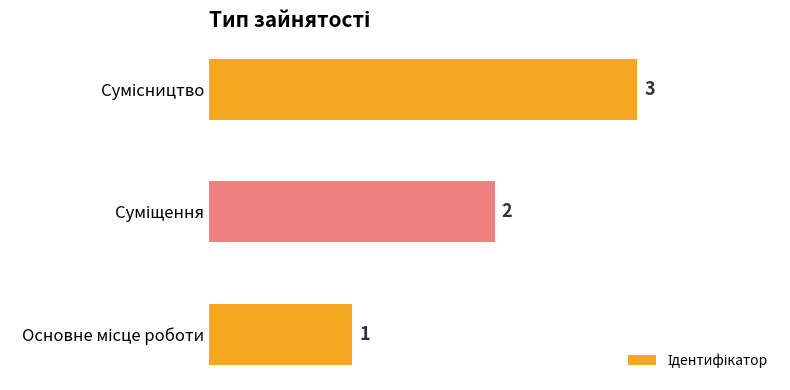

What is the sum of all values?

6